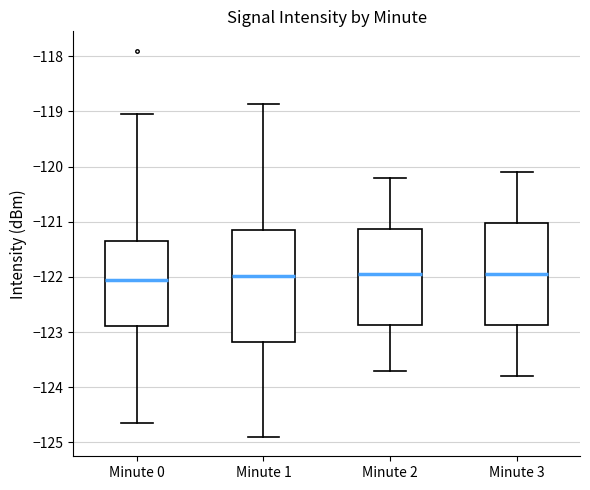

Reading left to right, transcribe this box plot: for each box, give where its median line is, the range the box spans, and where its two whiskers end, as read against the y-axis. The values are not printed on the chart, so give them approximately, as read against the axis.

Minute 0: median -122.1, box -122.9 to -121.4, whiskers -124.7 to -119.0
Minute 1: median -122.0, box -123.2 to -121.1, whiskers -124.9 to -118.9
Minute 2: median -121.9, box -122.9 to -121.1, whiskers -123.7 to -120.2
Minute 3: median -121.9, box -122.9 to -121.0, whiskers -123.8 to -120.1